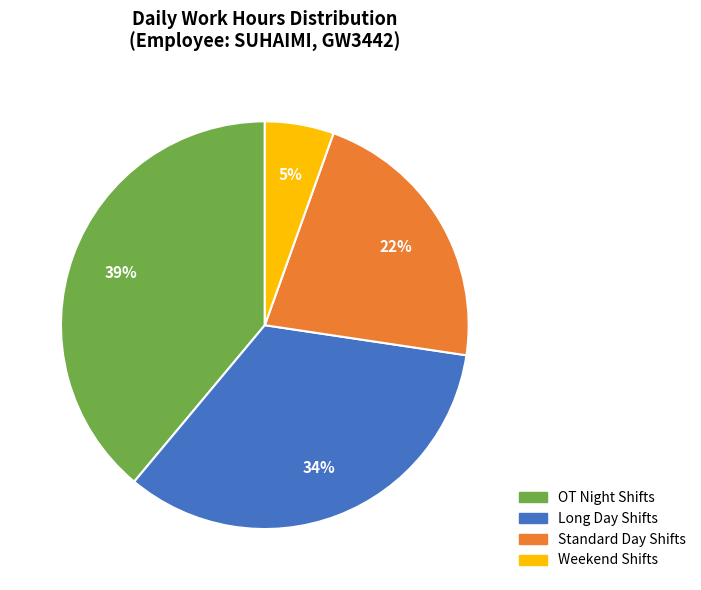

Is there a majority slice in this chart?

No